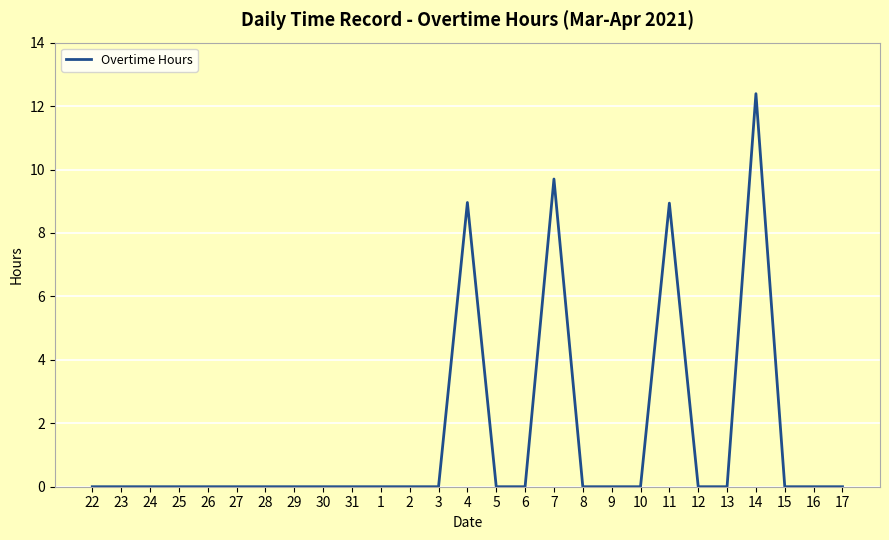

What position from the right is 8?

10